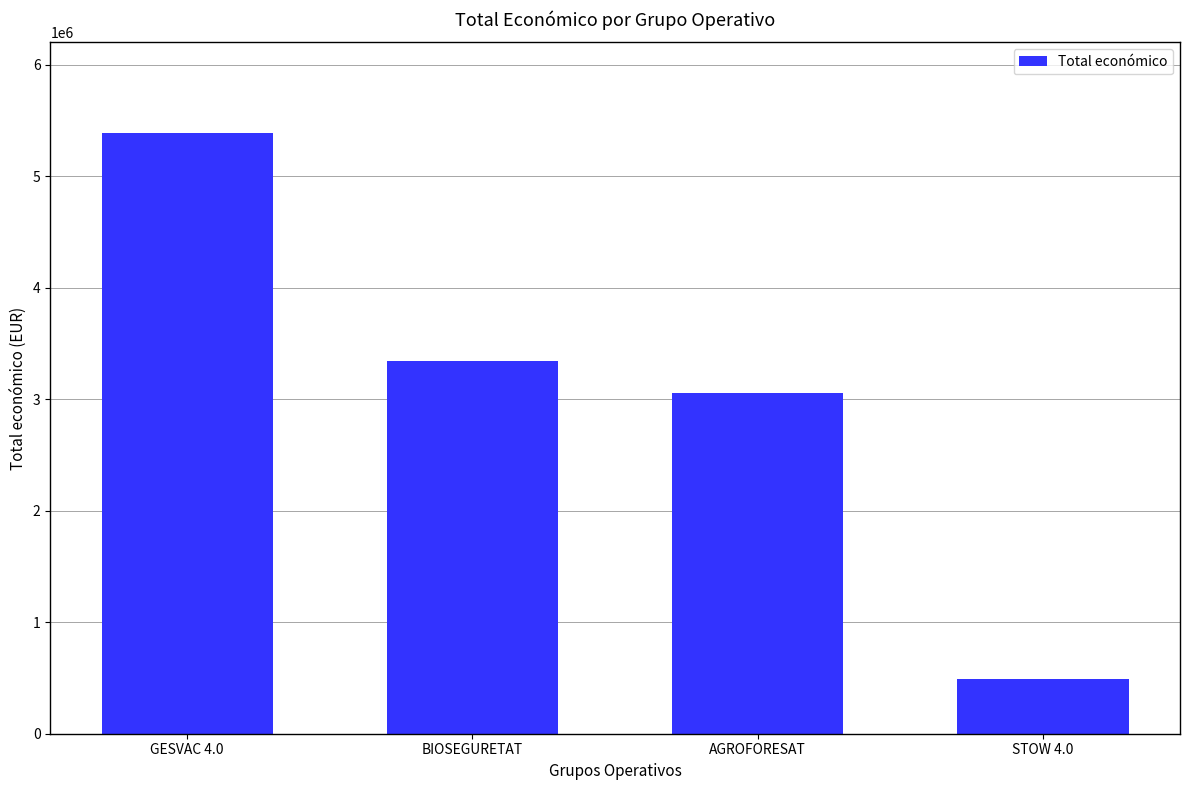

What is the sum of the values at GESVAC 4.0 and STOW 4.0?

5884854